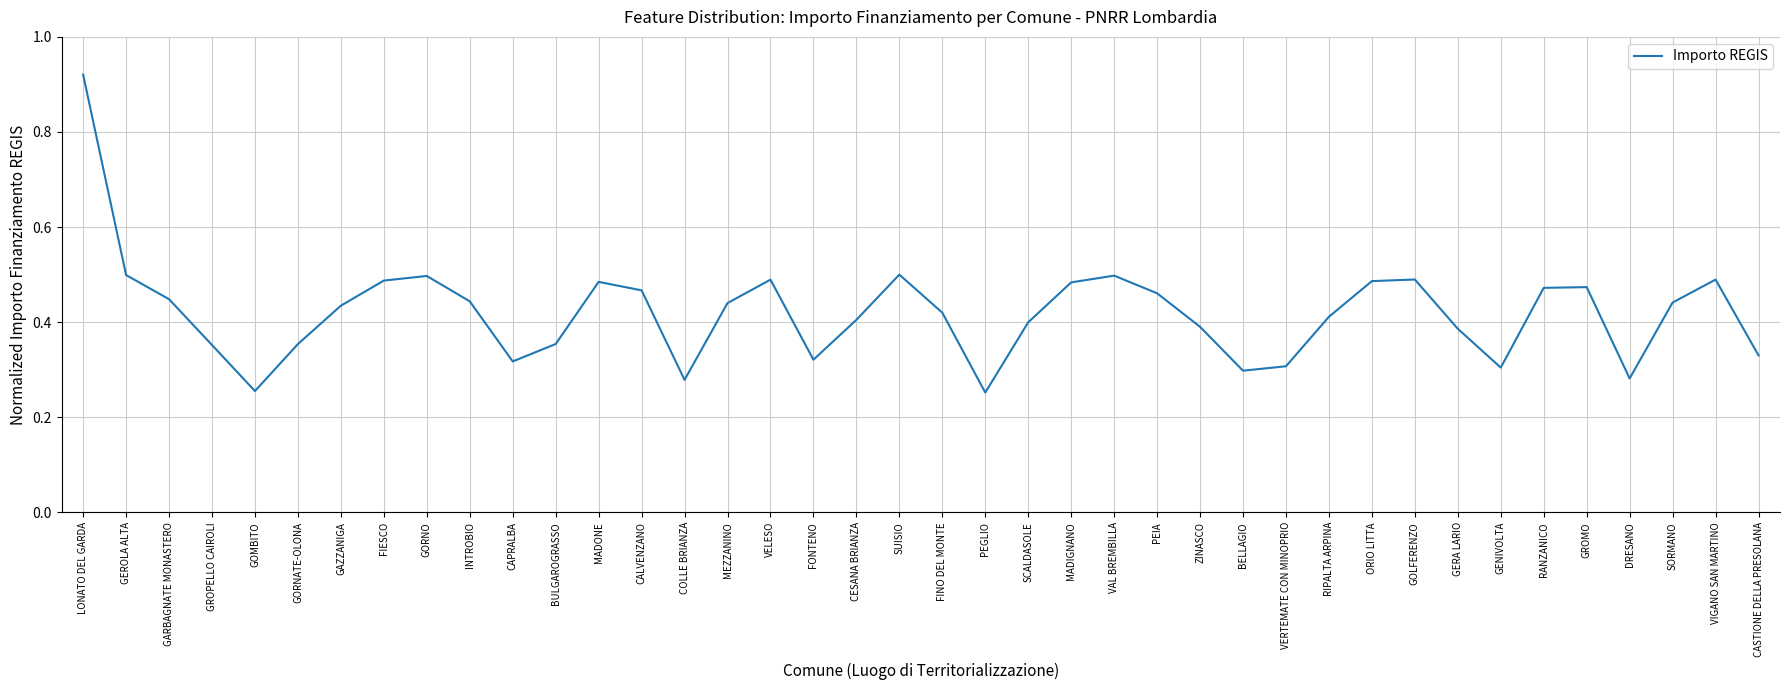

Is it true that the value at MEZZANINO is 0.1?

False